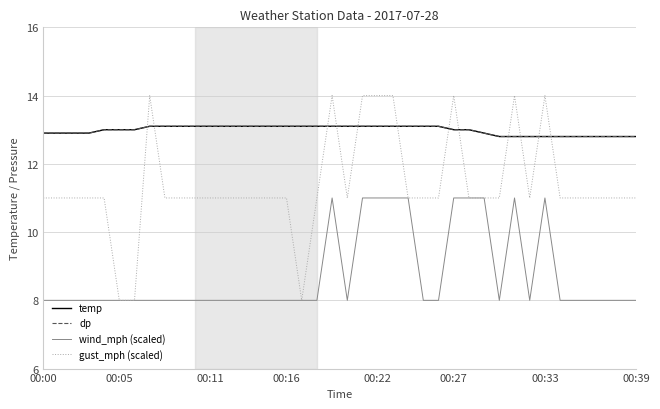

Does the chart have visible grid lines?

Yes